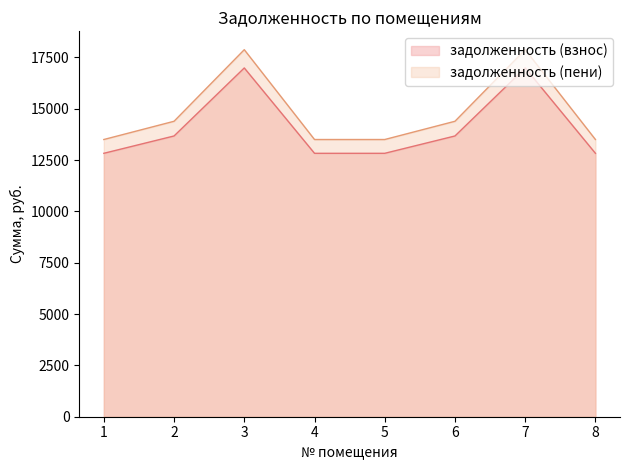

What is the total value across all series at 8?

26334.4